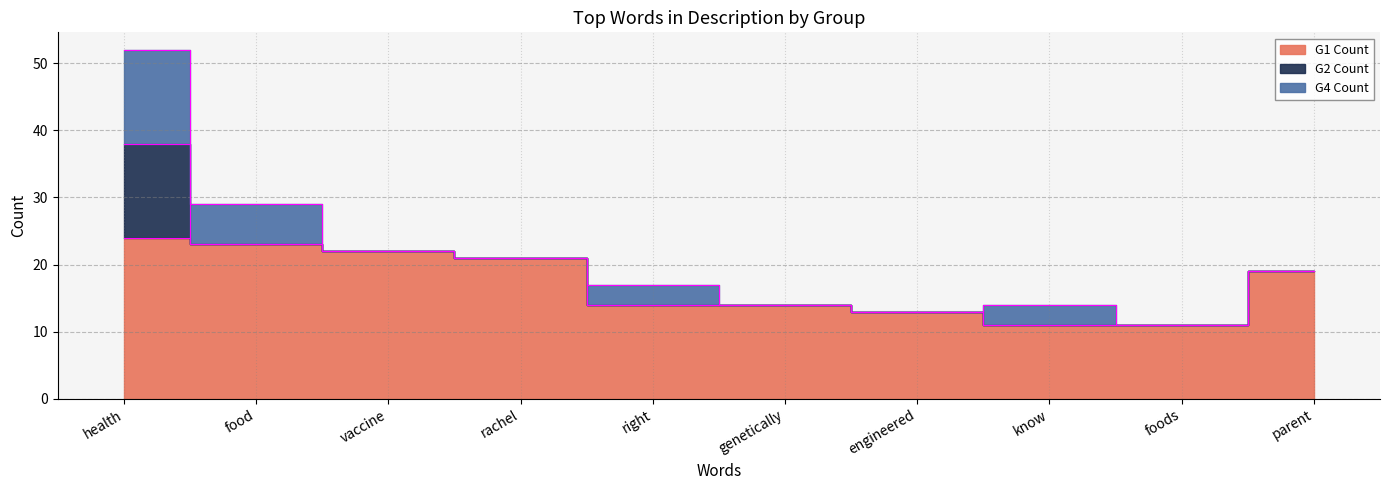

How many distinct data groups are displayed?

3